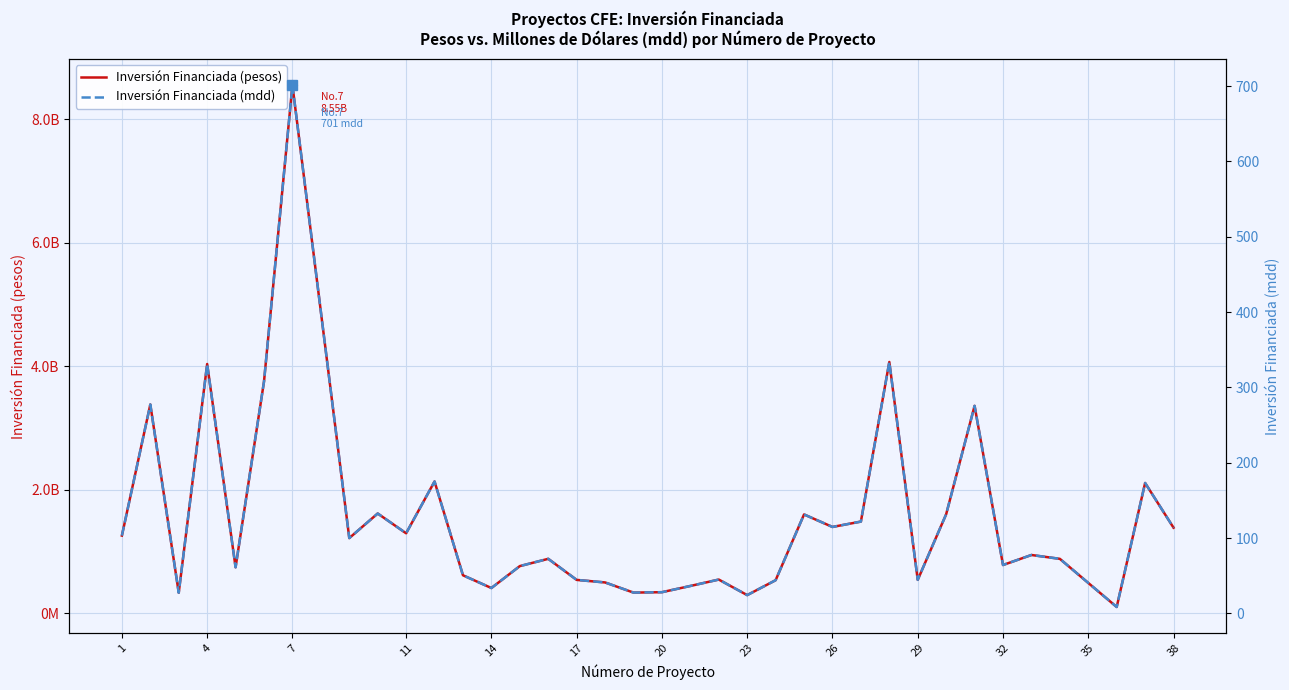

What is the average value of the Inversión Financiada (pesos) series?

1496788582.1